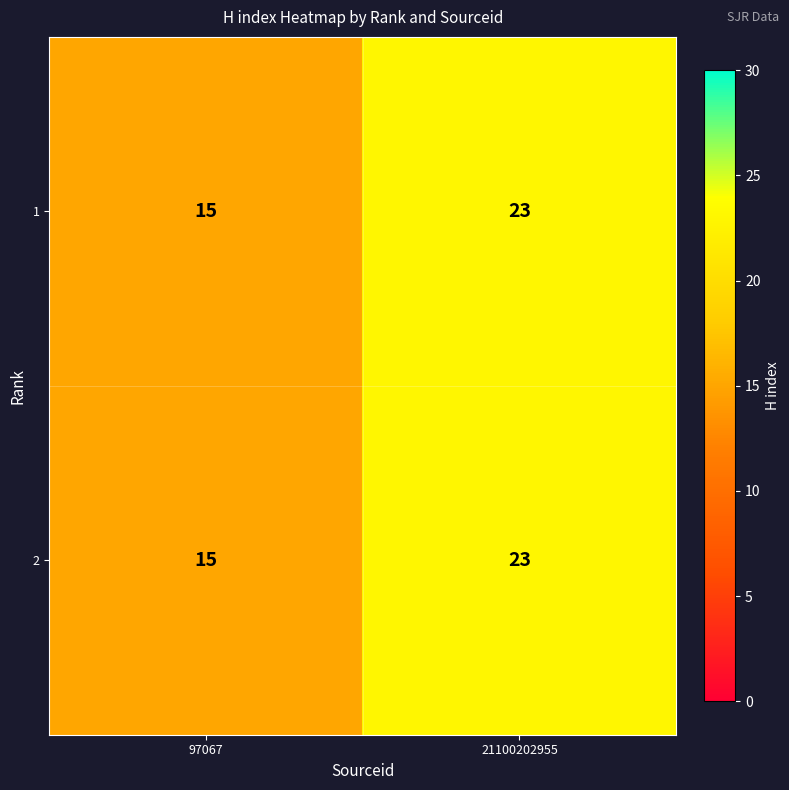

Which category has the lowest value across all series?

97067